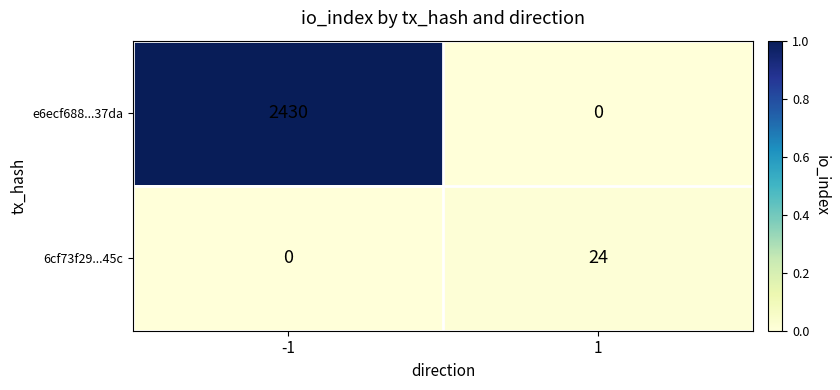

What is the difference between the maximum and minimum values in the 6cf73f29...45c series?

24